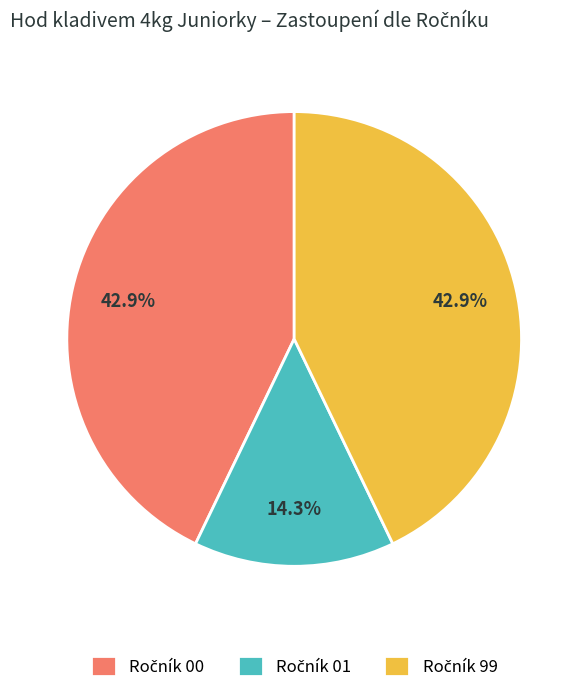

Does any single category account for the majority?

No